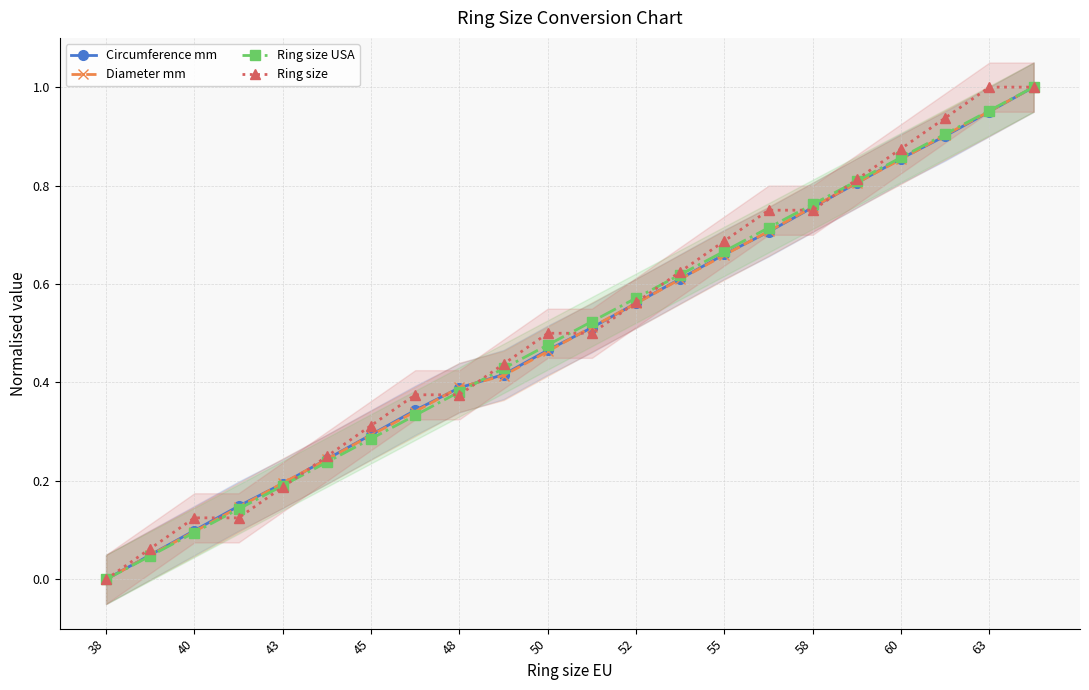

What is the greatest value displayed?

1.0